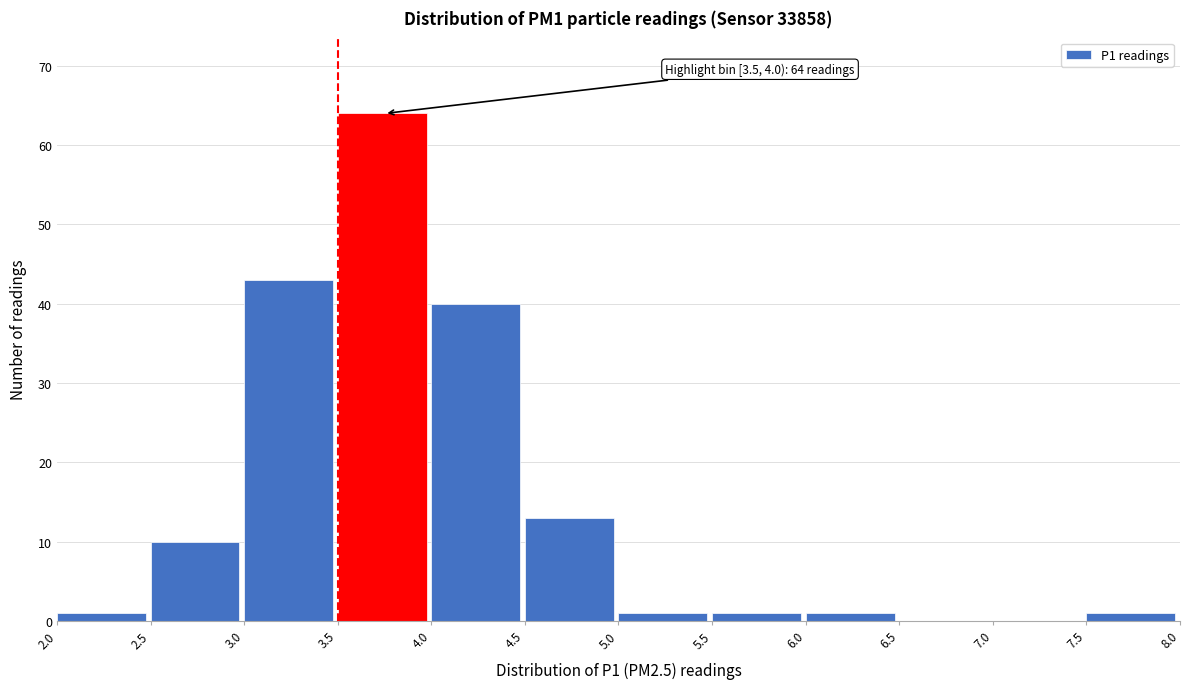

Over which range of the x-axis is the bar tallest?

3.5 to 4.0